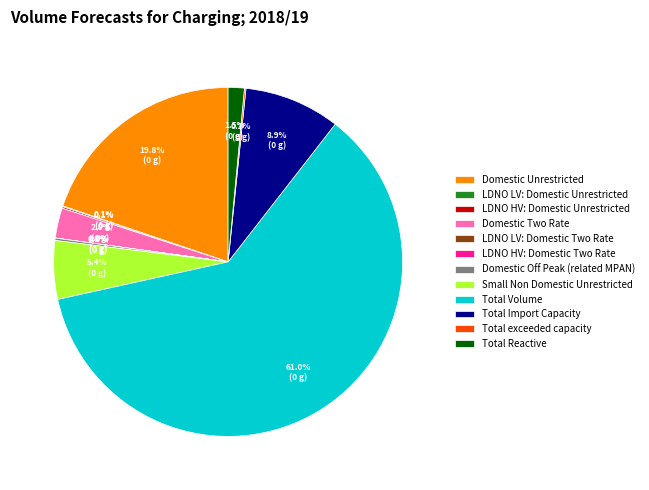

Which slice is the largest?

Total Volume